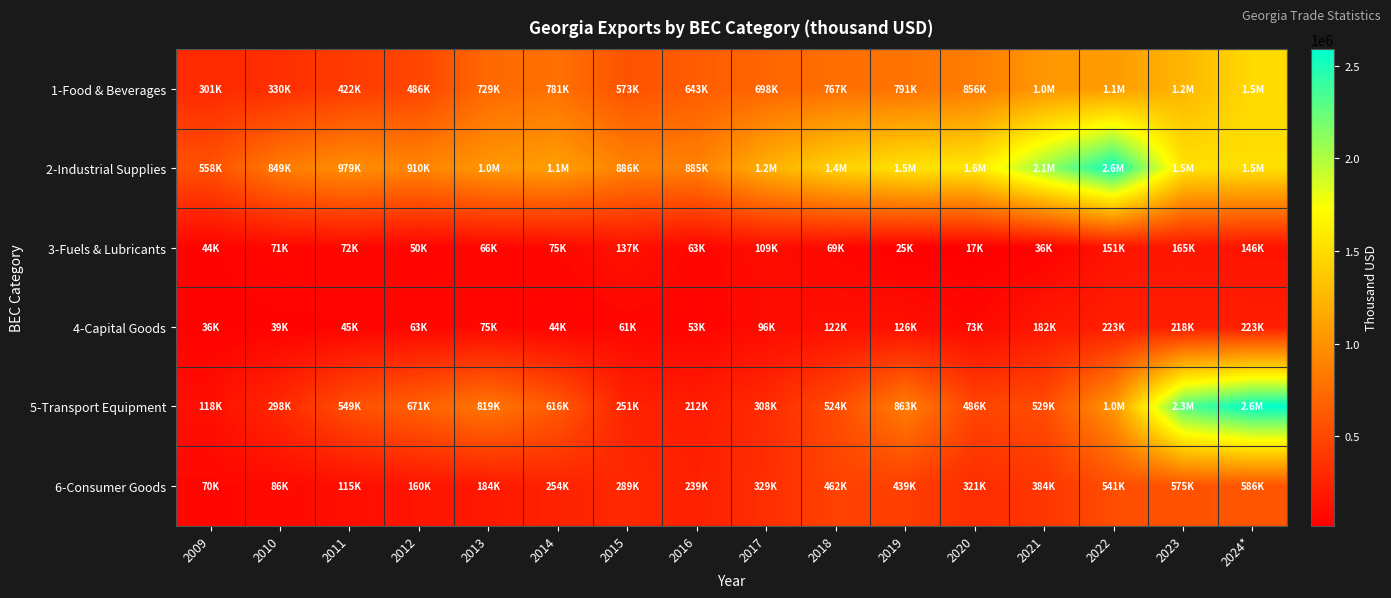

List the series in order of their peak value, lowest first.

3-Fuels & Lubricants, 4-Capital Goods, 6-Consumer Goods, 1-Food & Beverages, 2-Industrial Supplies, 5-Transport Equipment